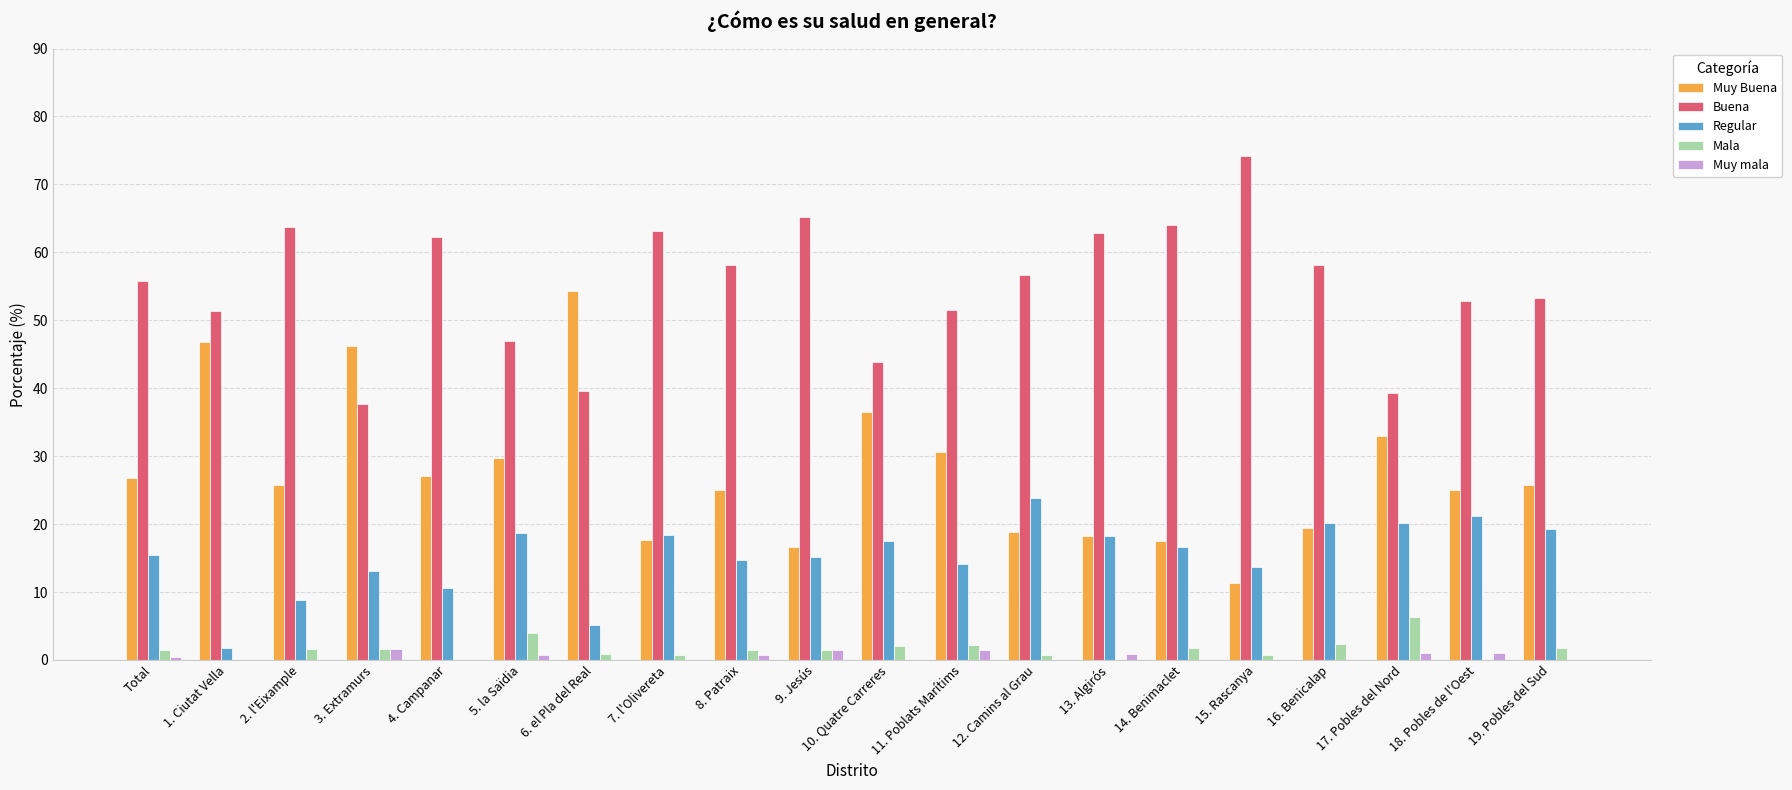

What are all the series names shown in the legend?

Muy Buena, Buena, Regular, Mala, Muy mala